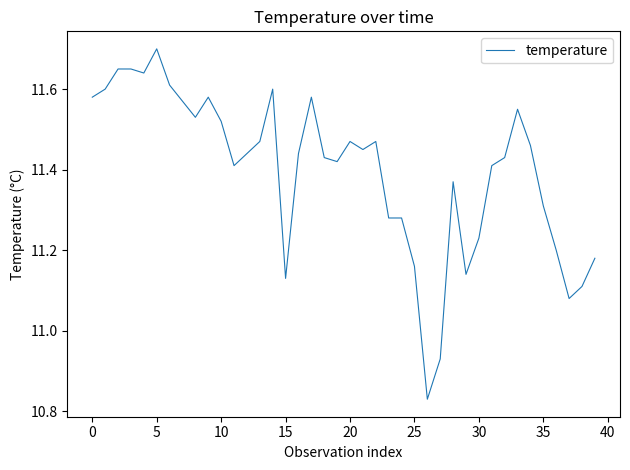

Does the chart display data point markers on the line(s)?

No